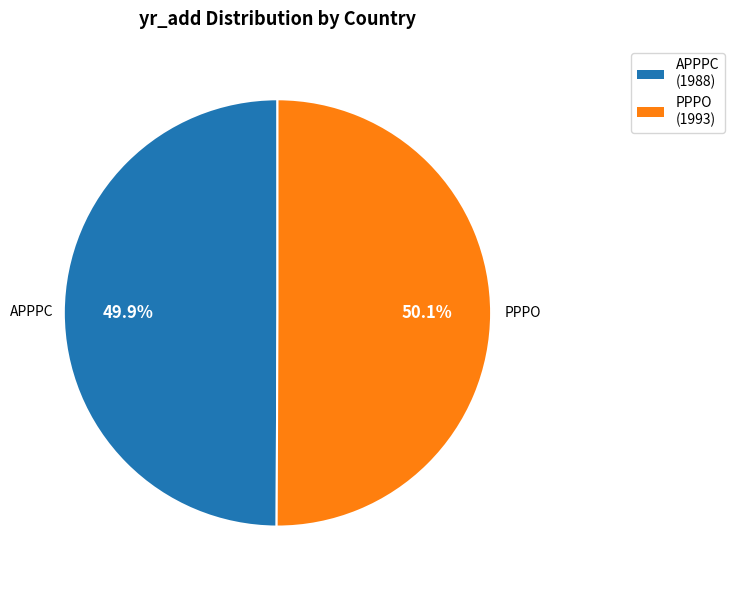

What percentage is the APPPC slice, to the nearest percent?

50%